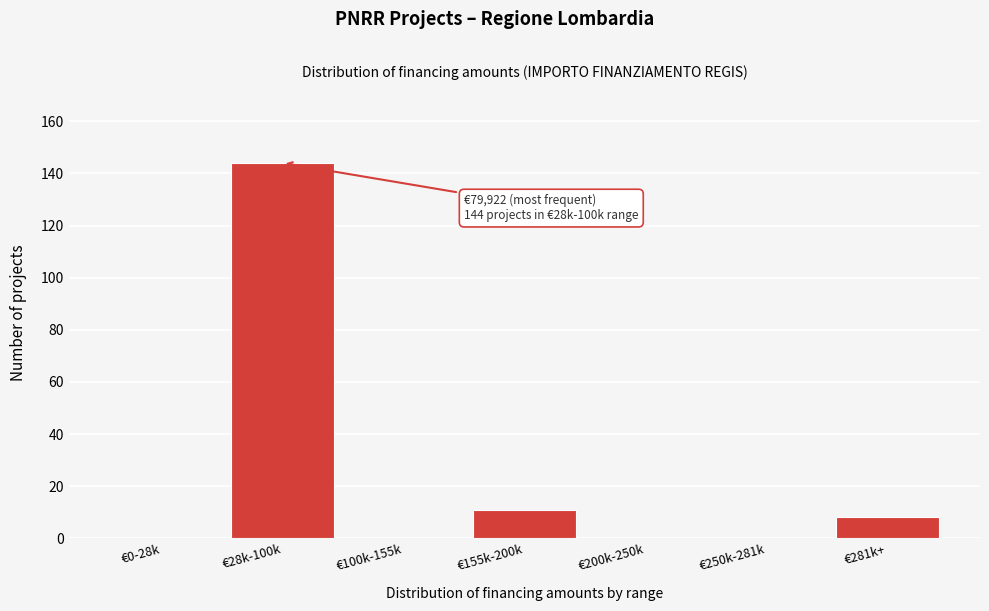

Reading right to left, extract all data points from this chart.

€281k+=8	€250k-281k=0	€200k-250k=0	€155k-200k=11	€100k-155k=0	€28k-100k=144	€0-28k=0